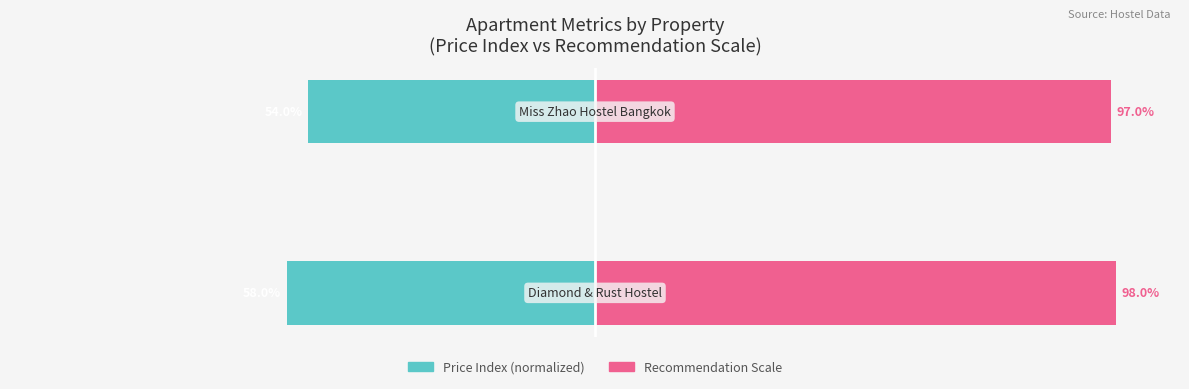

What is the value of the Price Index (normalized) bar at the 1st from the left?

-58.0